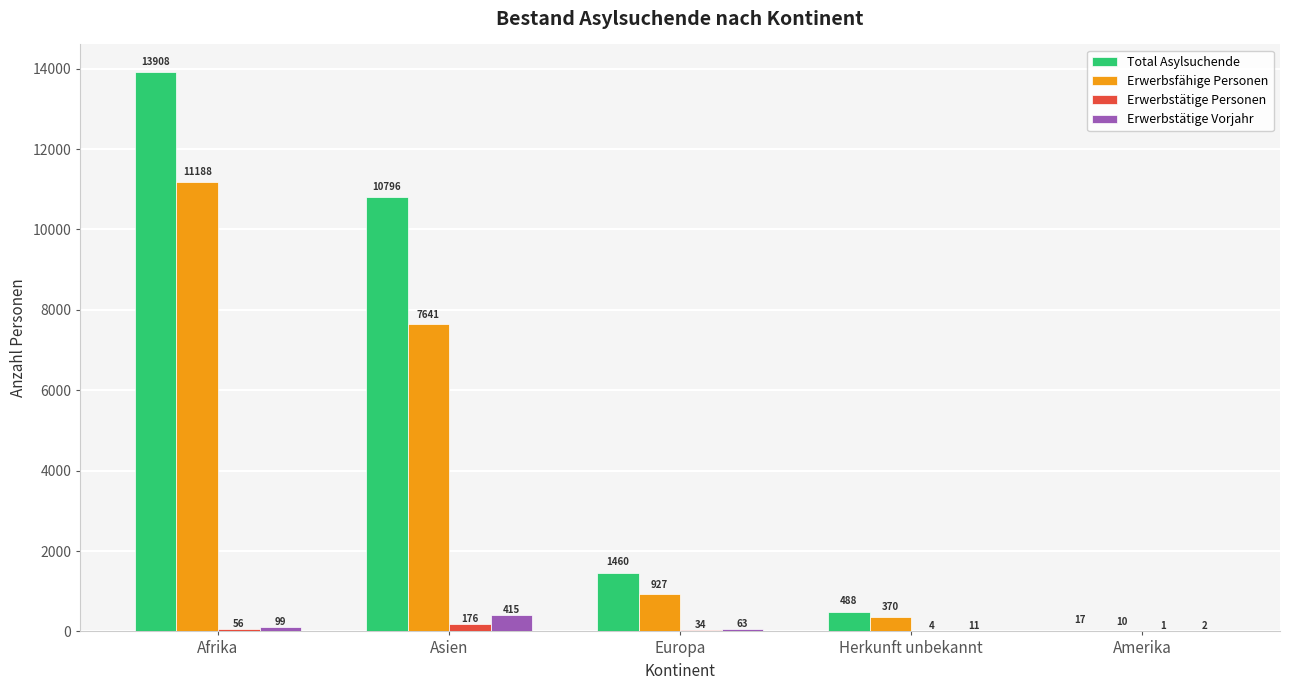

Between Afrika and Europa, which series saw the biggest shift?

Total Asylsuchende